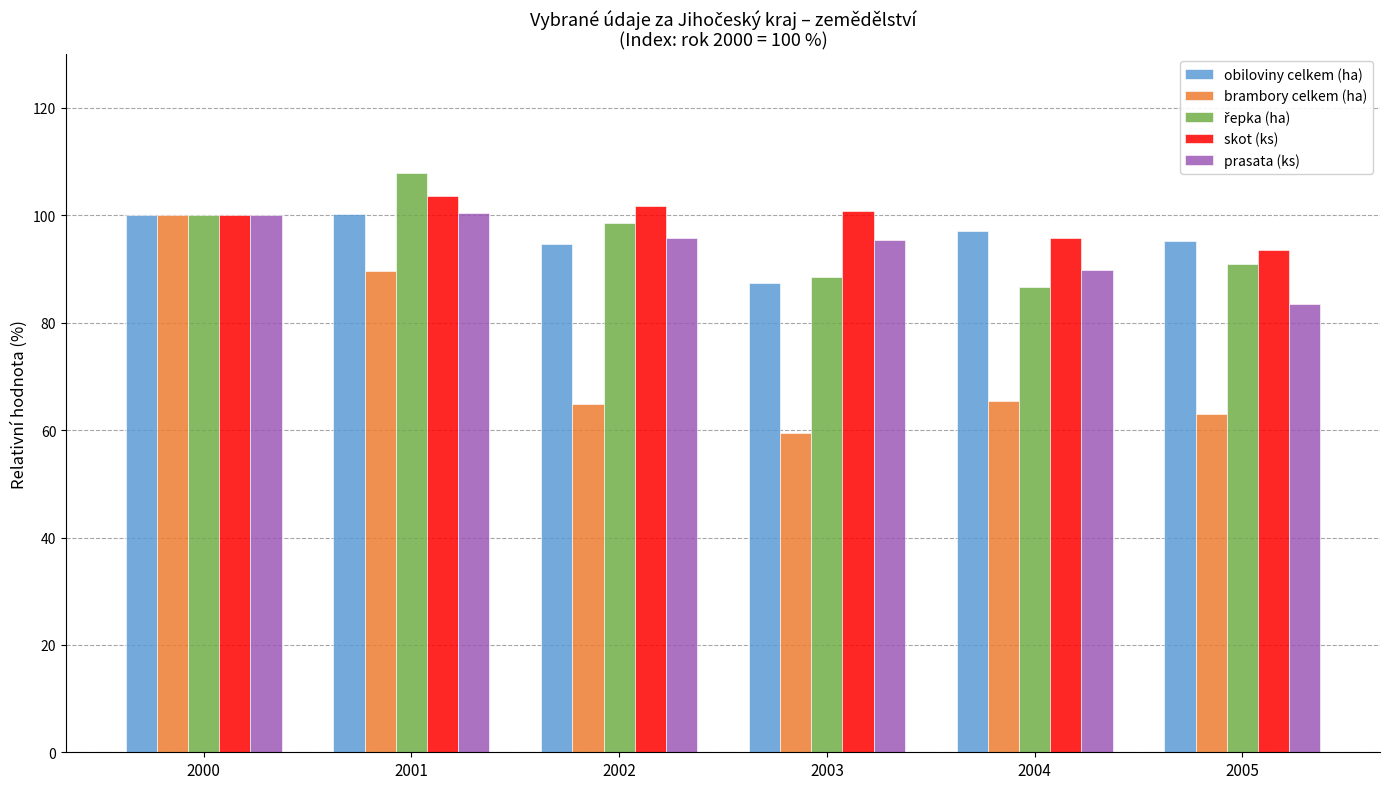

Where does the obiloviny celkem (ha) series first go above 97?

2000